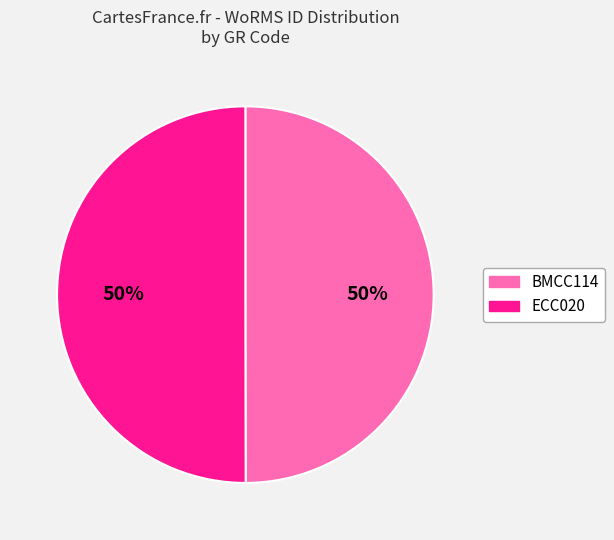

What is the ratio of the value at ECC020 to the value at BMCC114?

1.0